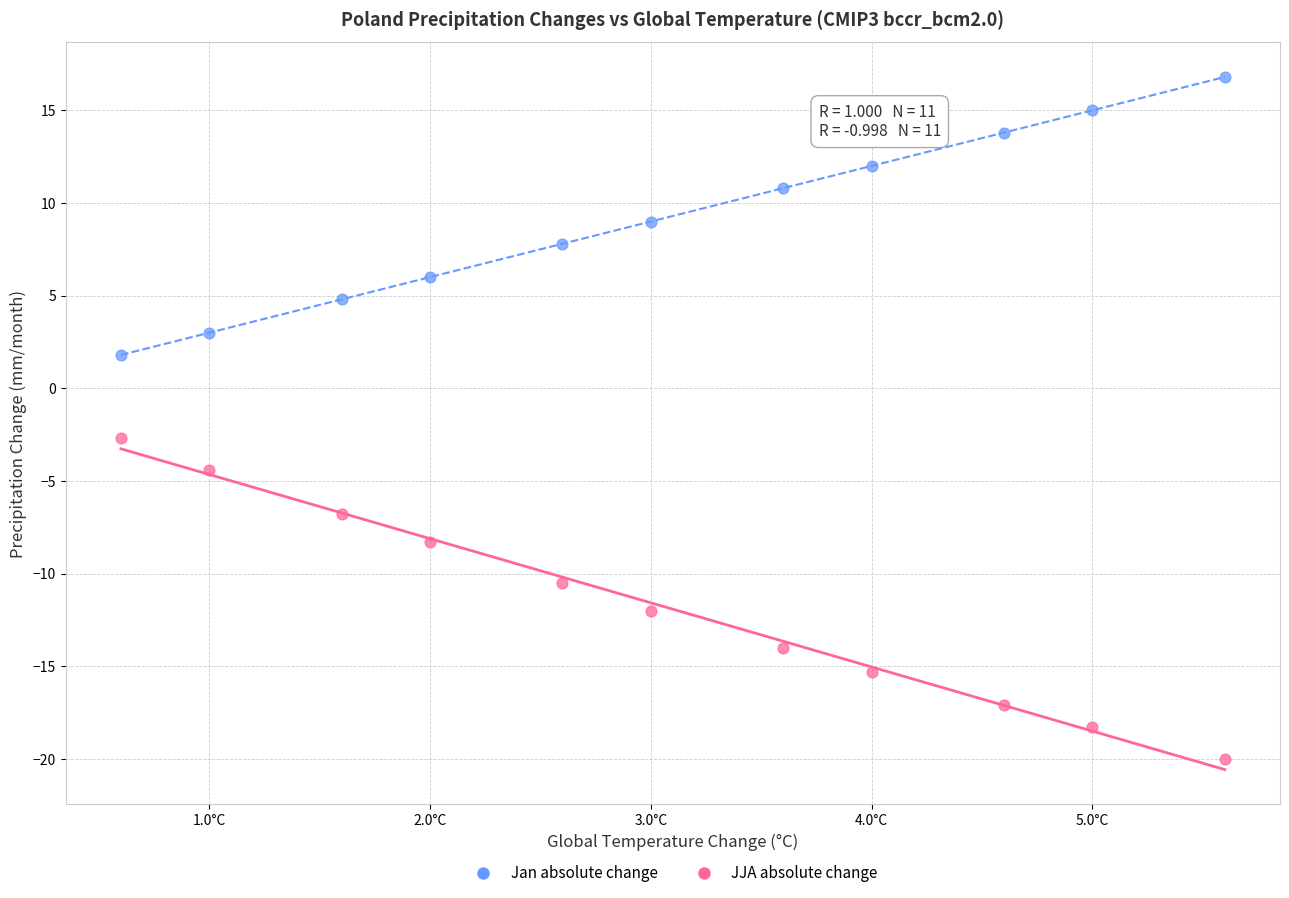

Across all data points, what is the range of X values (max minus min)?

5.0